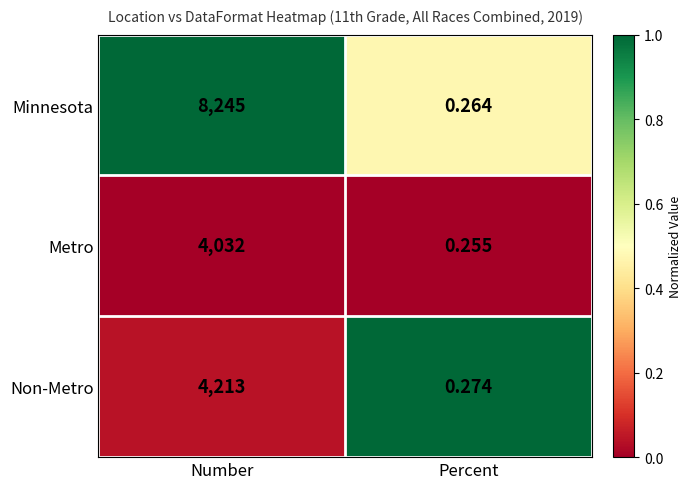

What is the spread (max minus min) of values at Number?

4213.0